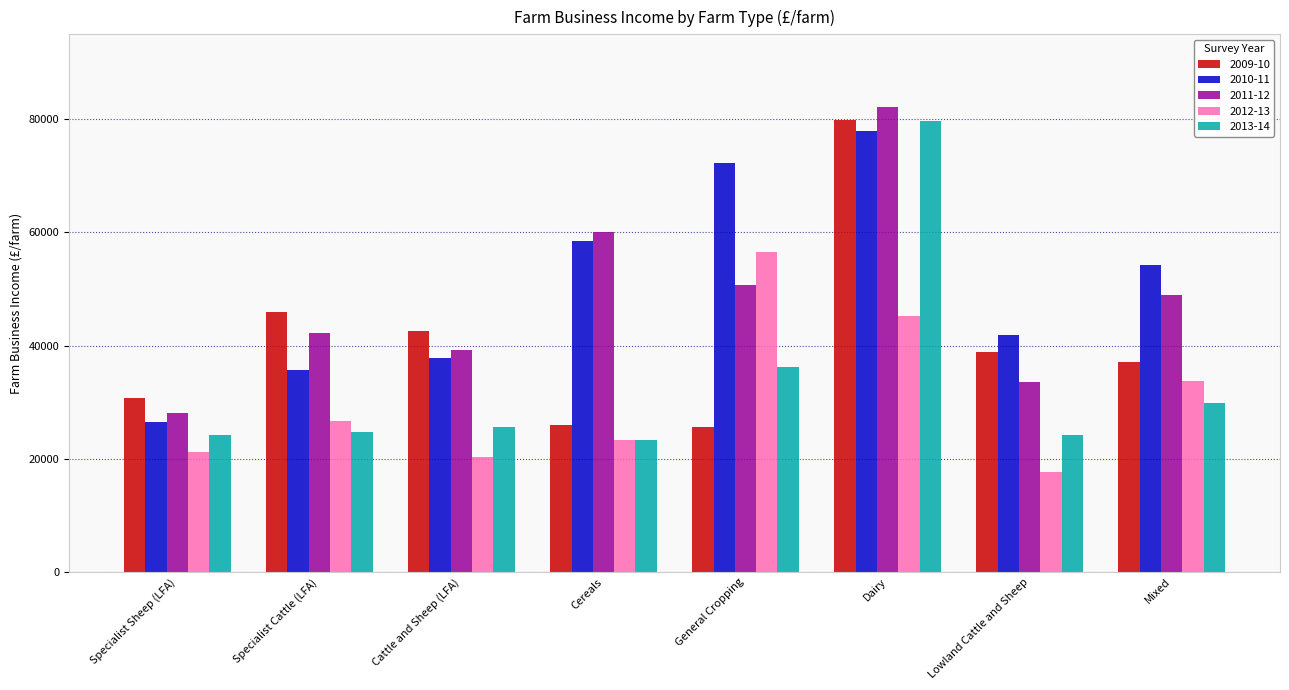

How many bars are there in each group?

5